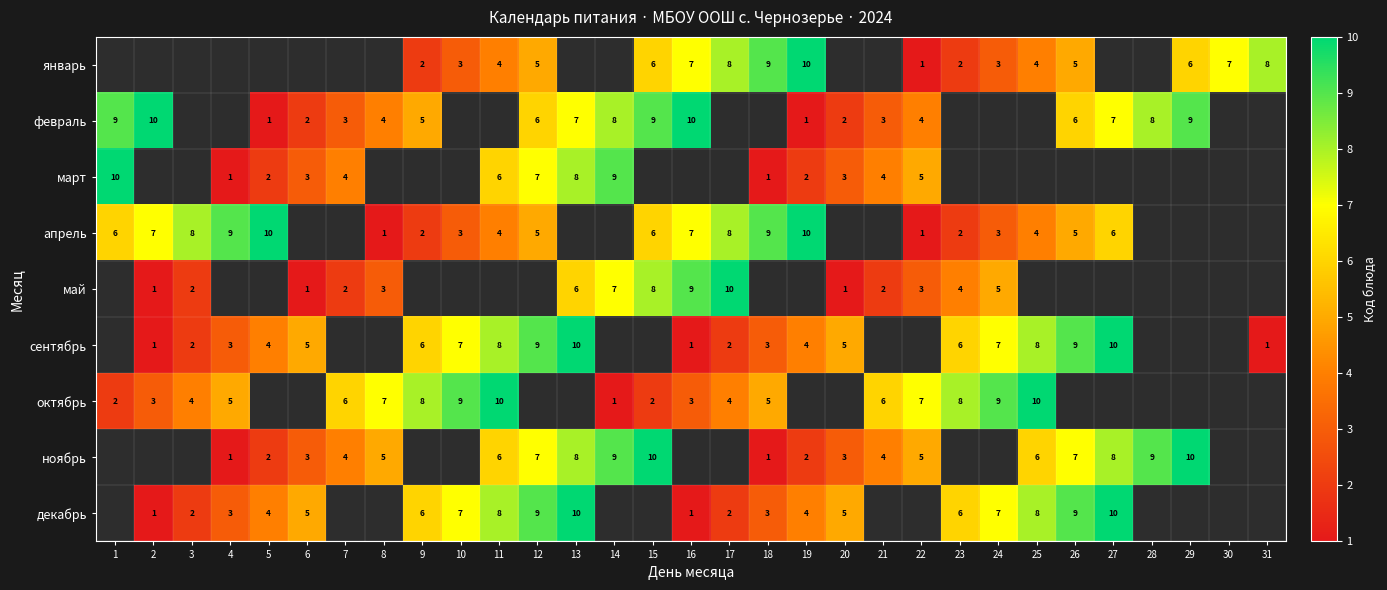

The value of апрель at 11 is 4. True or false?

True